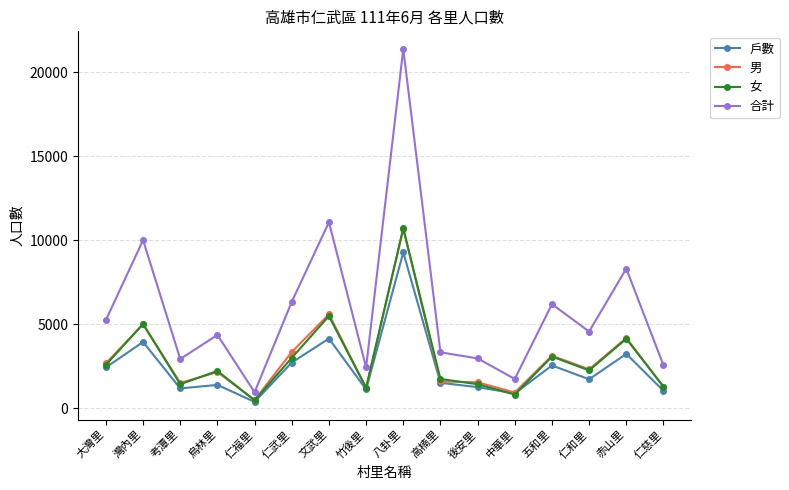

Is it true that 女 equals 8494 at 灣內里?

False